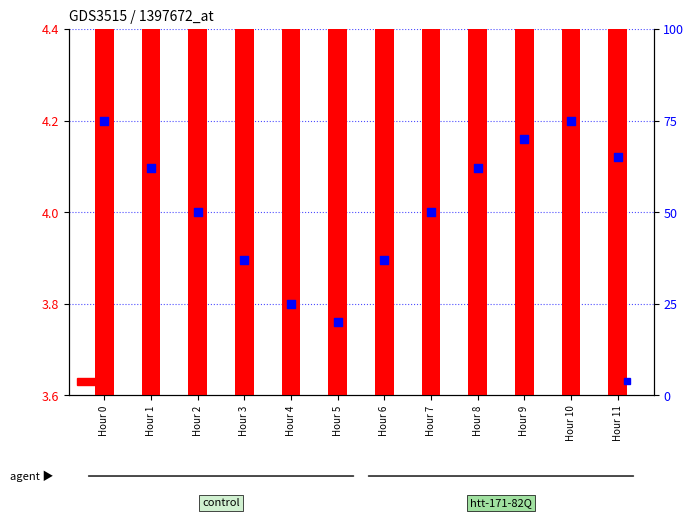

At which category is the sum across all series the highest?

Hour 10